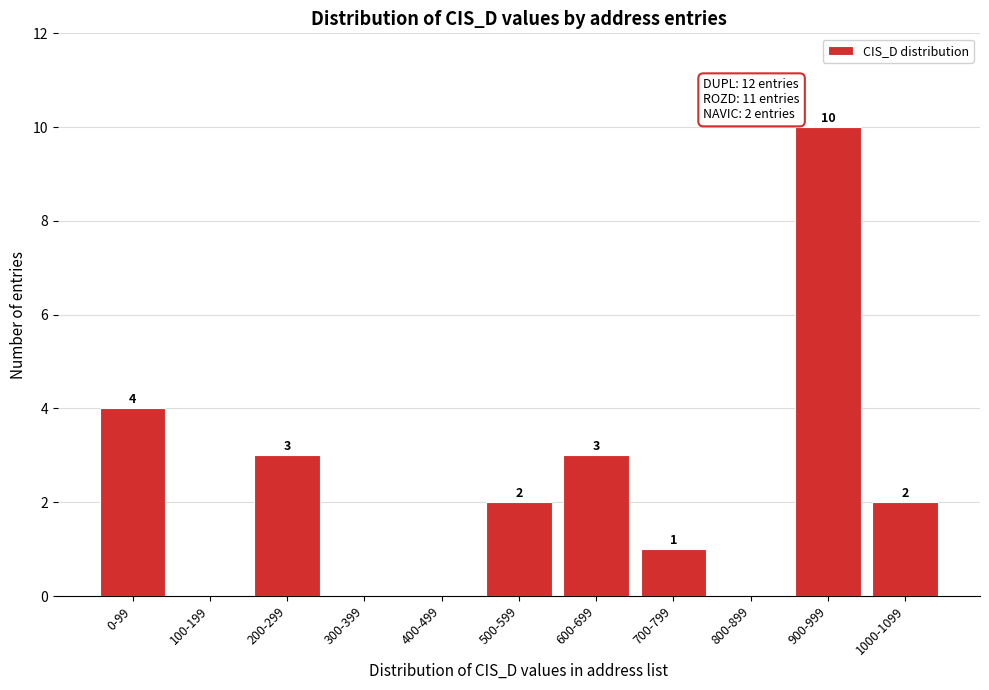

Reading left to right, transcribe all the data shown in this chart.

0-99=4	100-199=0	200-299=3	300-399=0	400-499=0	500-599=2	600-699=3	700-799=1	800-899=0	900-999=10	1000-1099=2